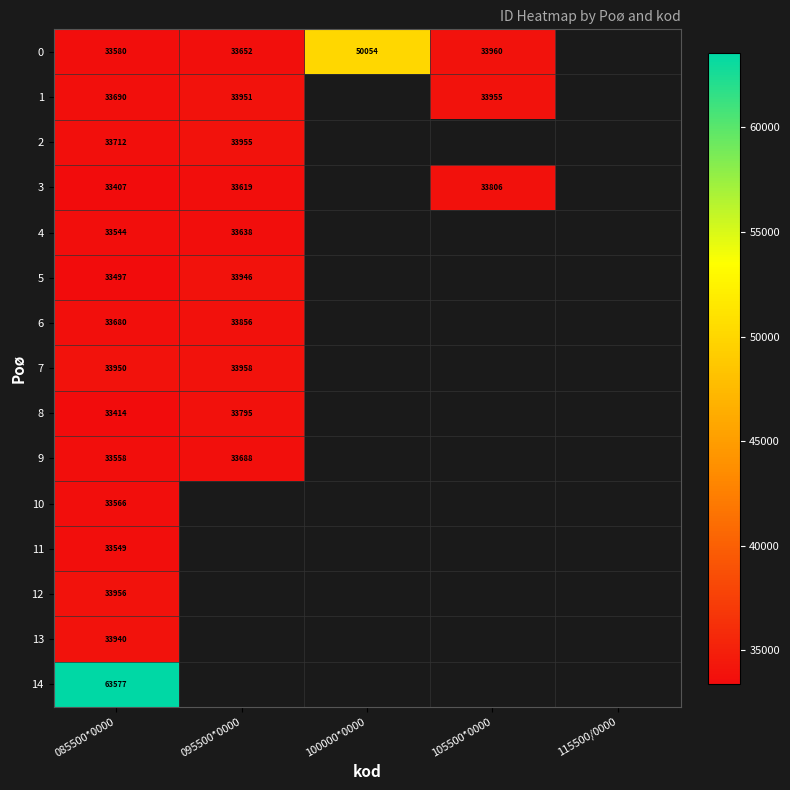

What is the spread (max minus min) of values at 095500*0000?

339.0